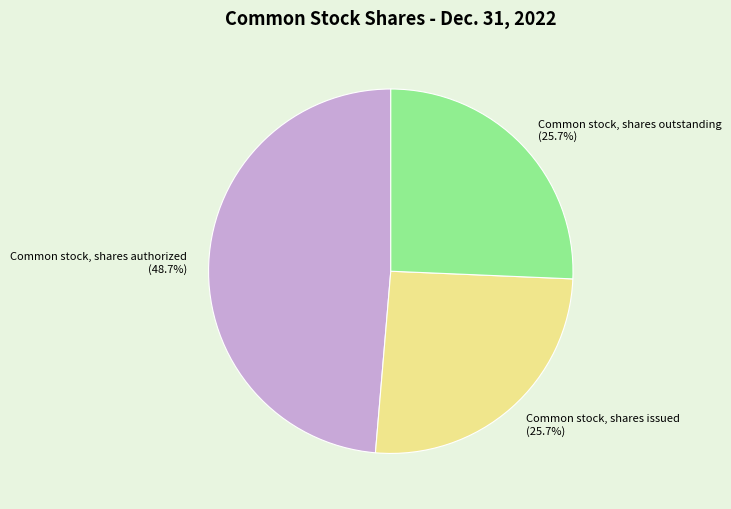

What is the ratio of the value at Common stock, shares issued to the value at Common stock, shares authorized?

0.5